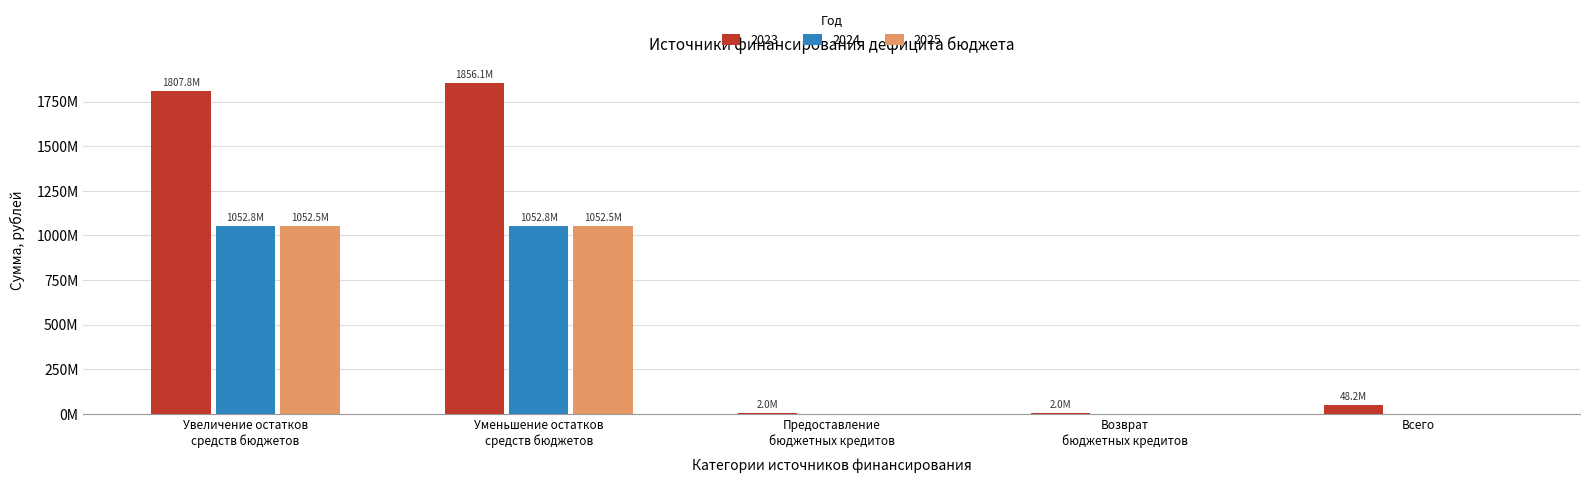

Does the chart contain stacked bars?

No